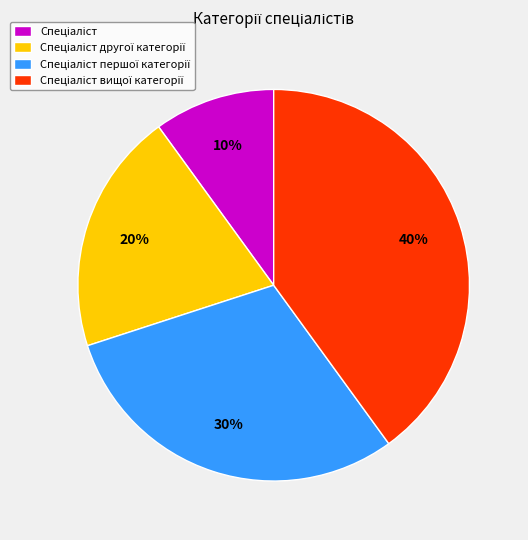

To the nearest percent, what is the difference between the largest and smallest slice percentages?

30%